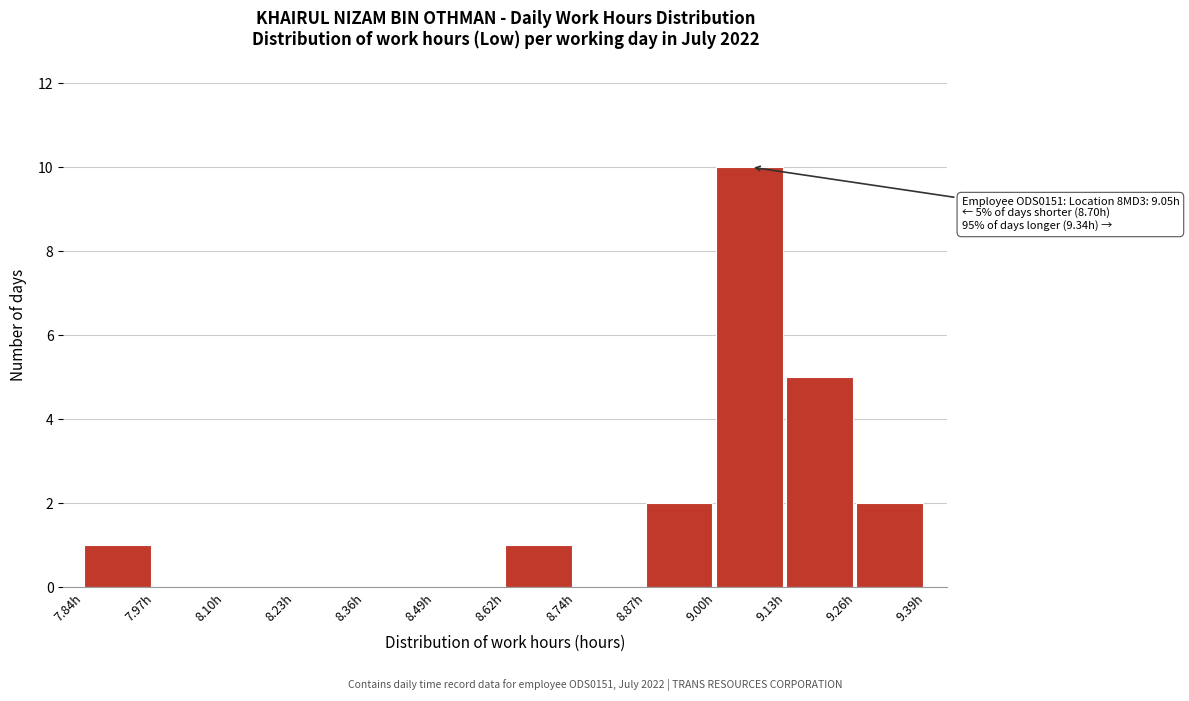

Over which range of the x-axis is the bar tallest?

9.00 to 9.14